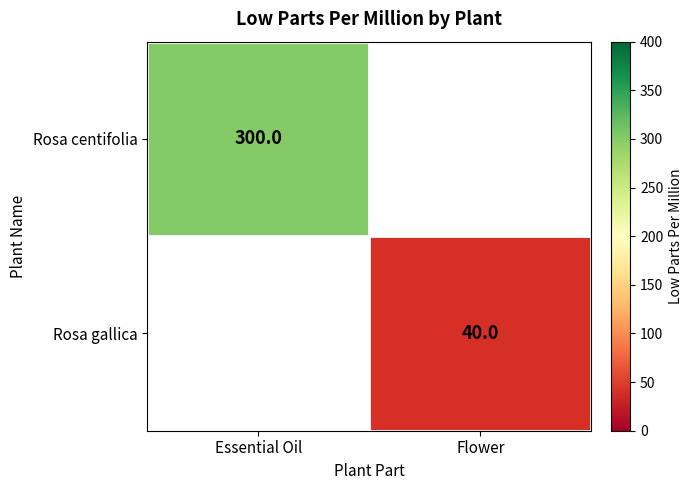

Is it true that Rosa centifolia equals 300 at Essential Oil?

True